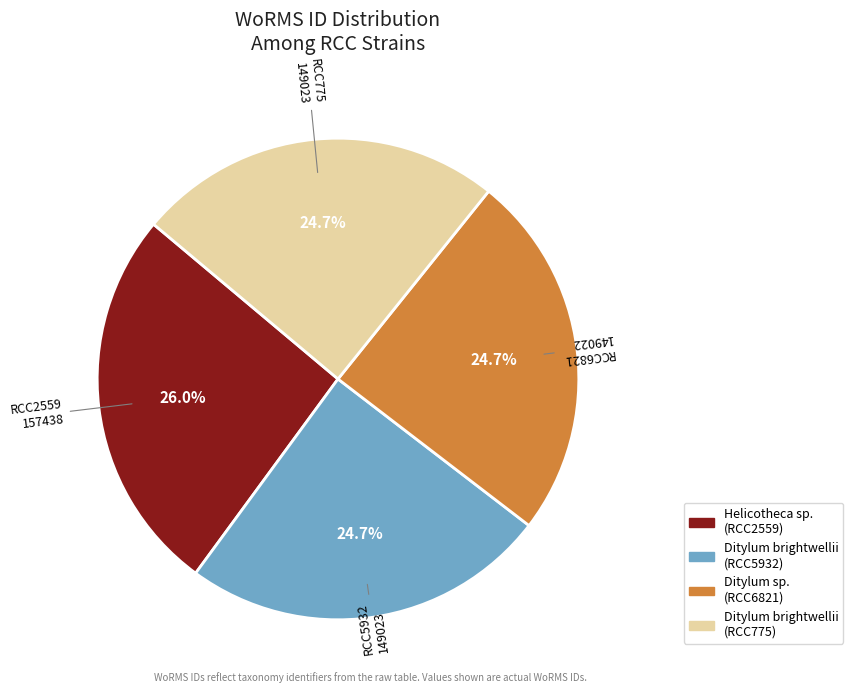

What is the largest slice in the pie chart?

RCC2559 157438